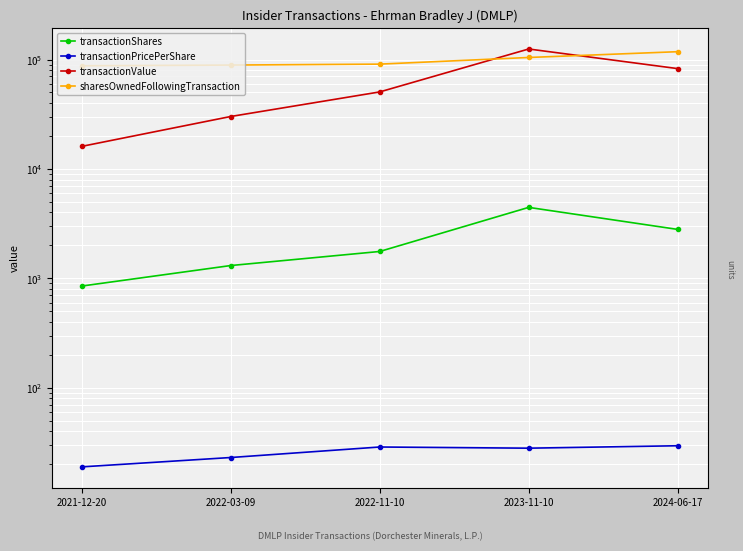

What is the highest value of the transactionPricePerShare series?

29.5